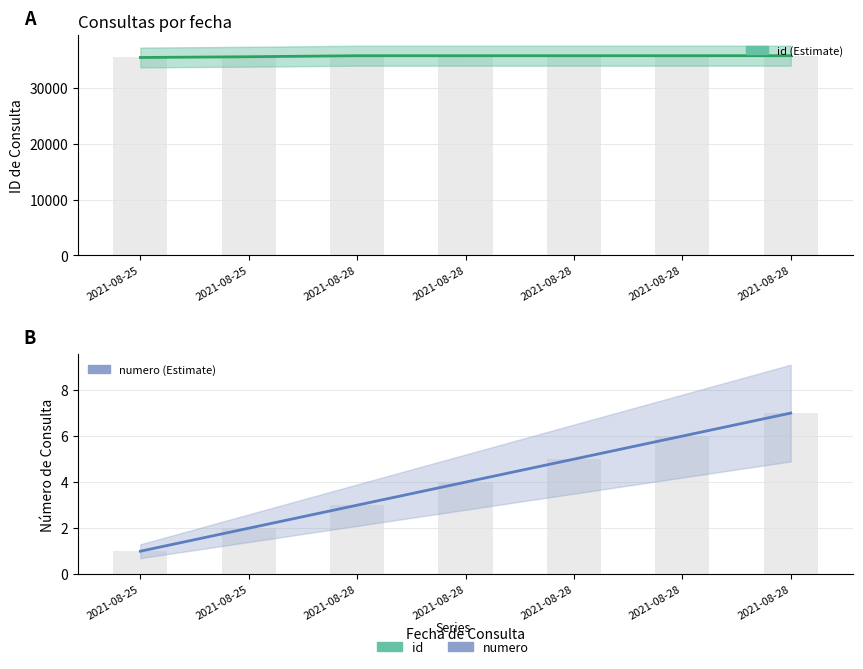

The value of id at 2021-08-28 is 35815. True or false?

True